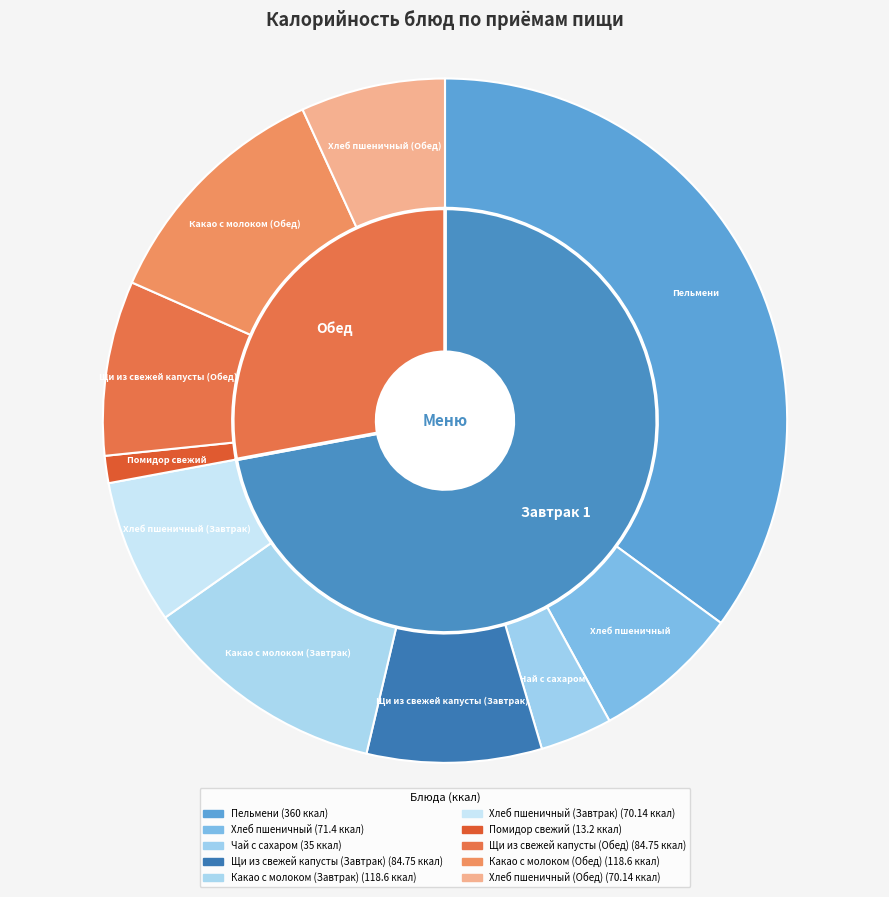

To the nearest percent, what percentage of the pie is Хлеб пшеничный (Завтрак)?

7%